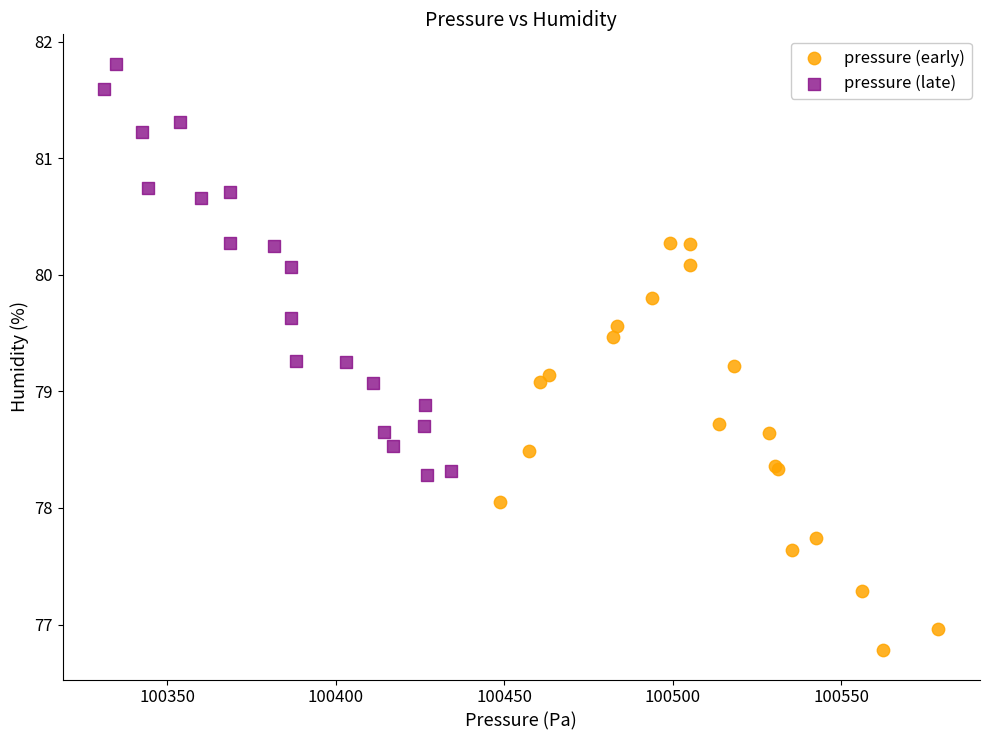

Which series reaches the minimum Y coordinate?

pressure (early)